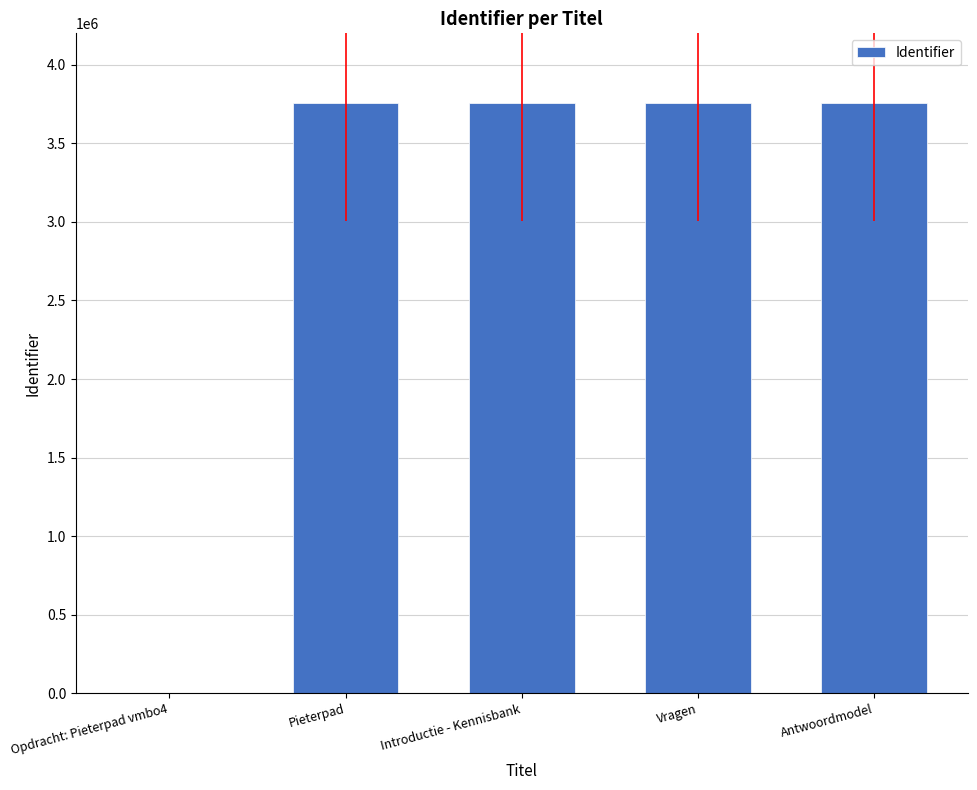

What is the greatest value displayed?

3758352